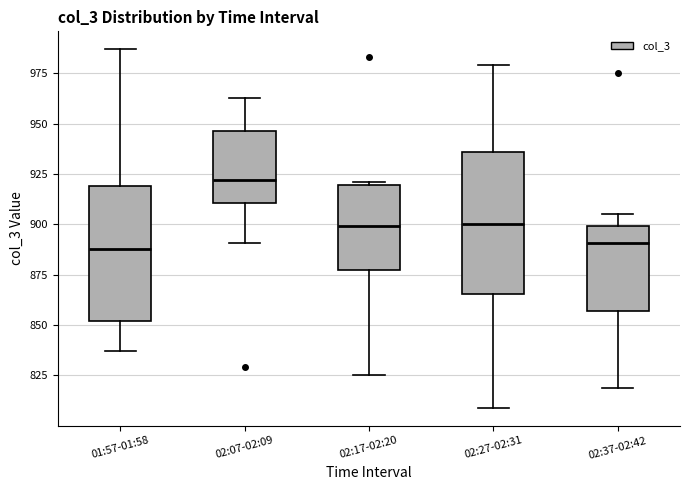

Reading left to right, transcribe this box plot: for each box, give where its median line is, the range the box spans, and where its two whiskers end, as read against the y-axis. The values are not printed on the chart, so give them approximately, as read against the axis.

01:57-01:58: median 890, box 850 to 920, whiskers 835 to 985
02:07-02:09: median 920, box 910 to 945, whiskers 890 to 965
02:17-02:20: median 900, box 880 to 920, whiskers 825 to 920
02:27-02:31: median 900, box 865 to 935, whiskers 810 to 980
02:37-02:42: median 890, box 855 to 900, whiskers 820 to 905